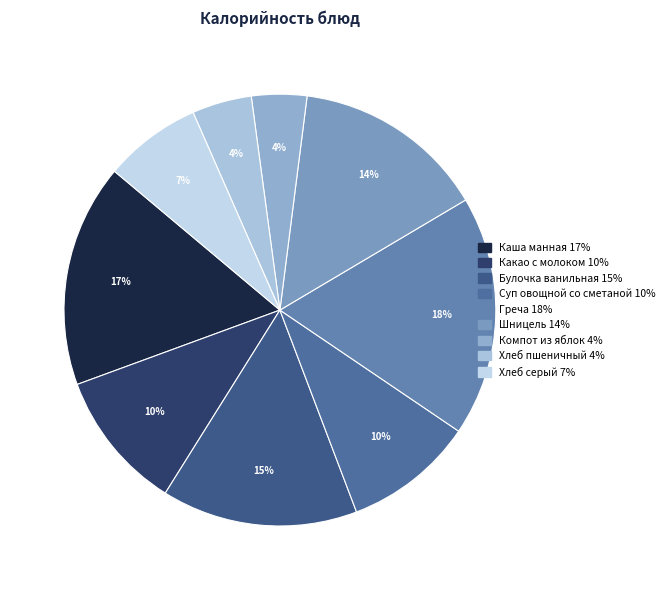

Which slice is the smallest?

Компот из яблок